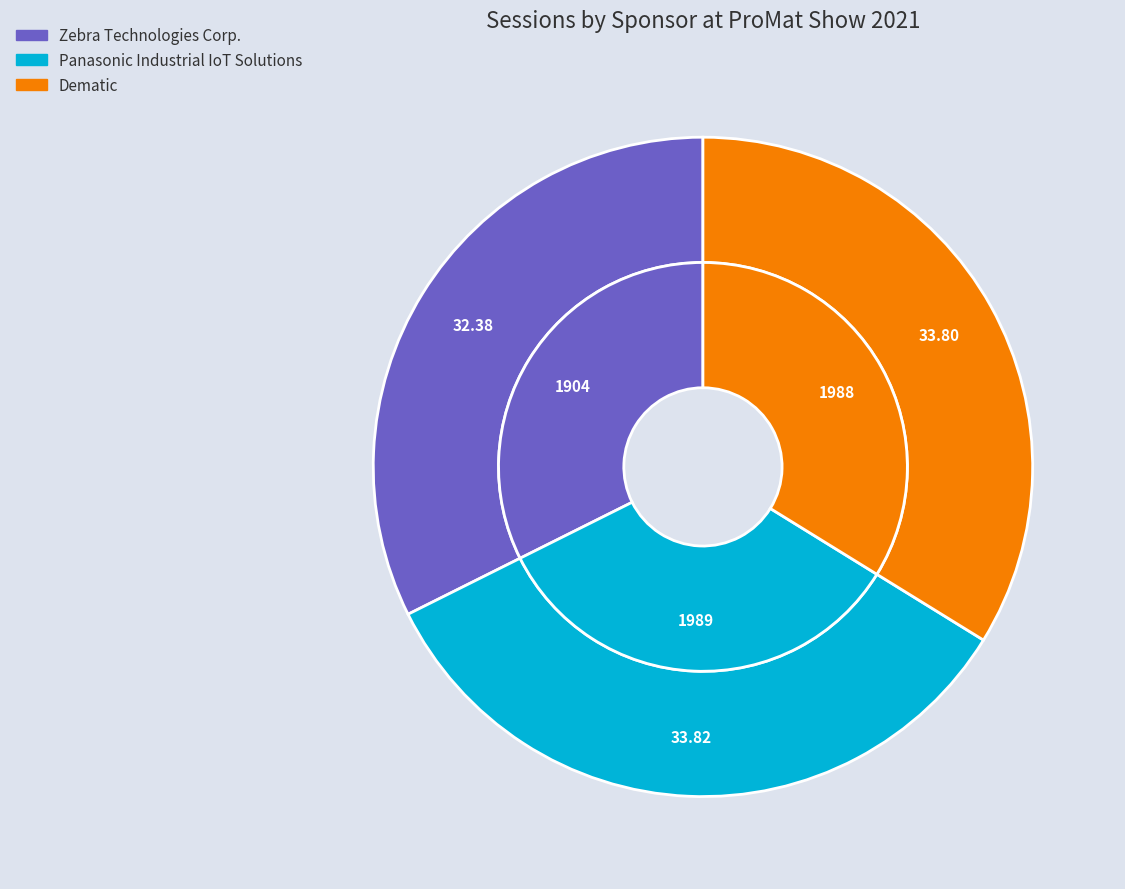

What is the largest slice in the pie chart?

Panasonic Industrial IoT Solutions